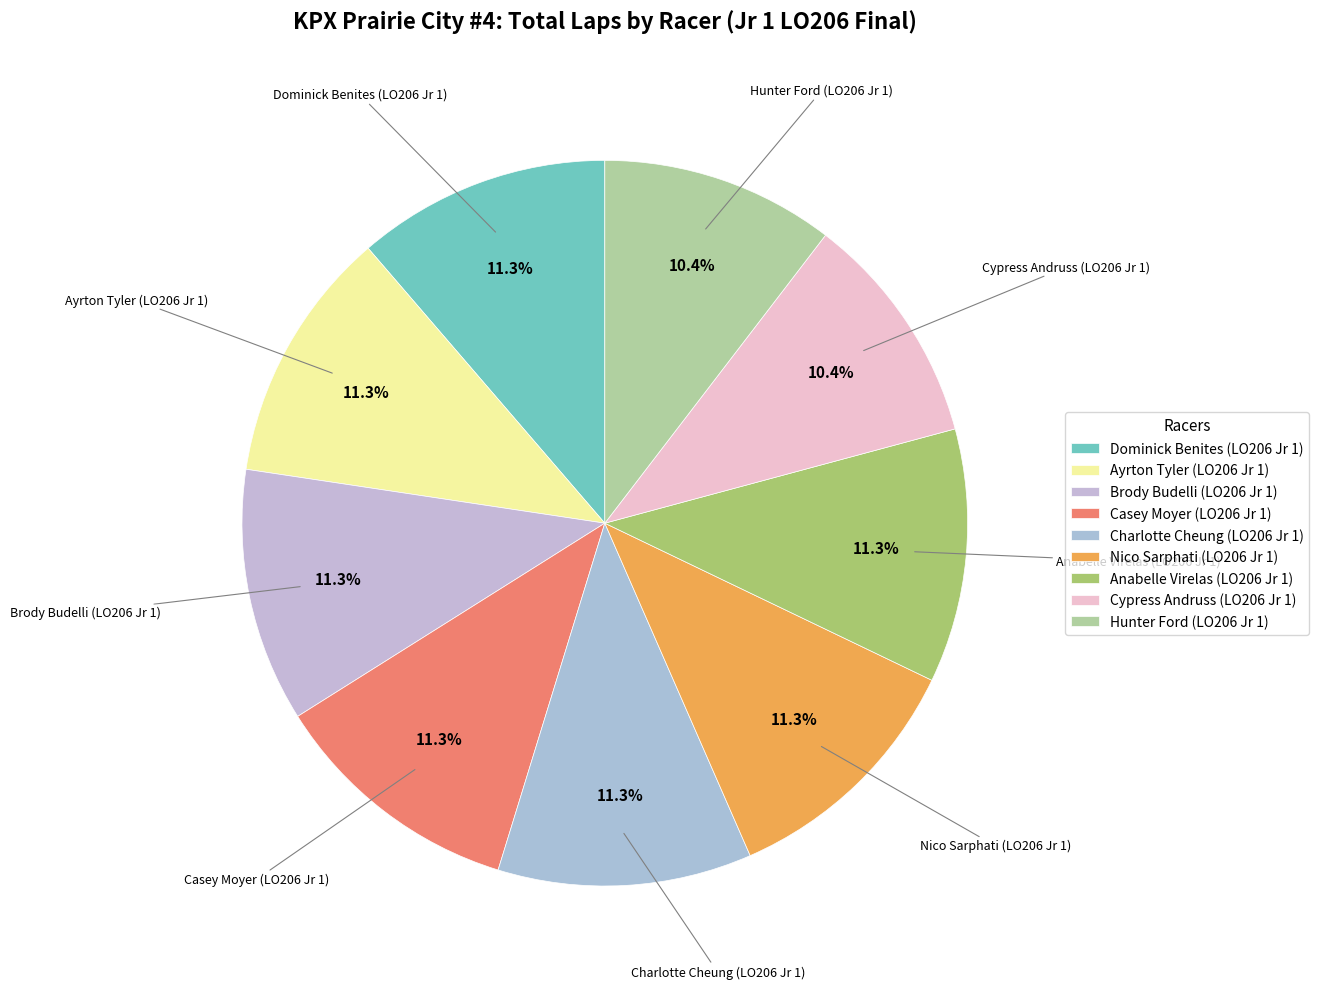

Which slice is the largest?

Dominick Benites (LO206 Jr 1)